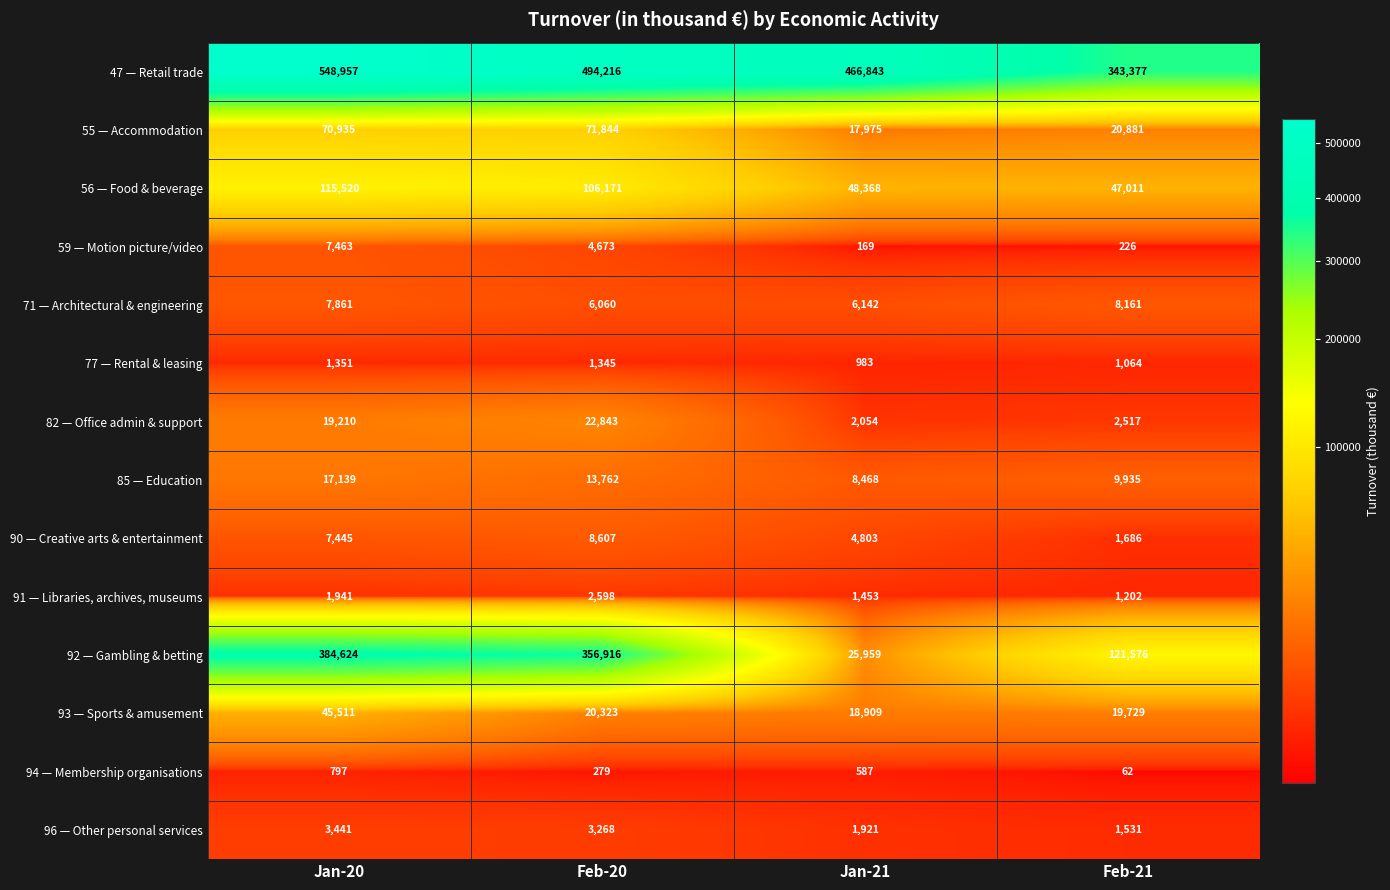

At how many categories does at least one series exceed 186121?

4